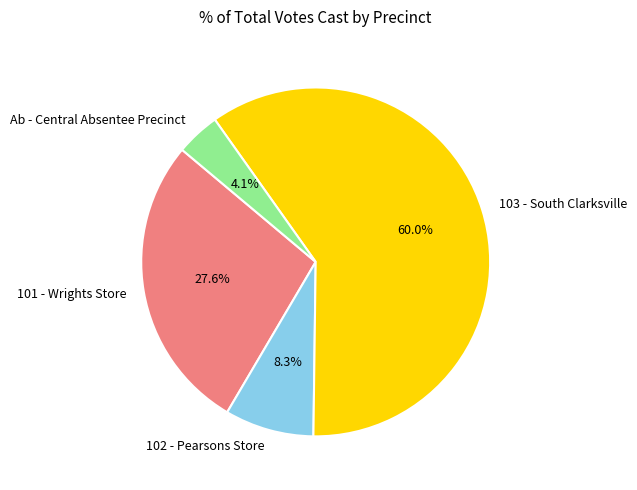

To the nearest percent, what is the average slice percentage?

25%